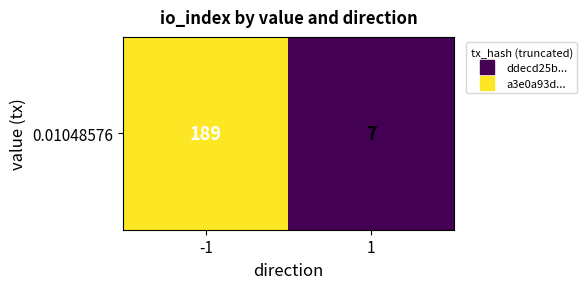

List the labels in order of value, smallest first.

1, -1